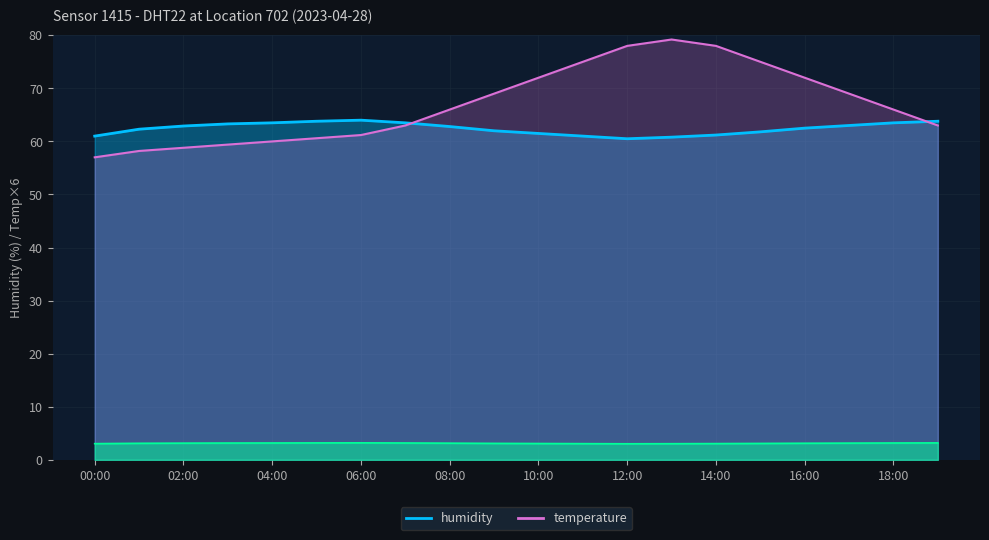

What is the approximate value of temperature at 17:00?

69.0